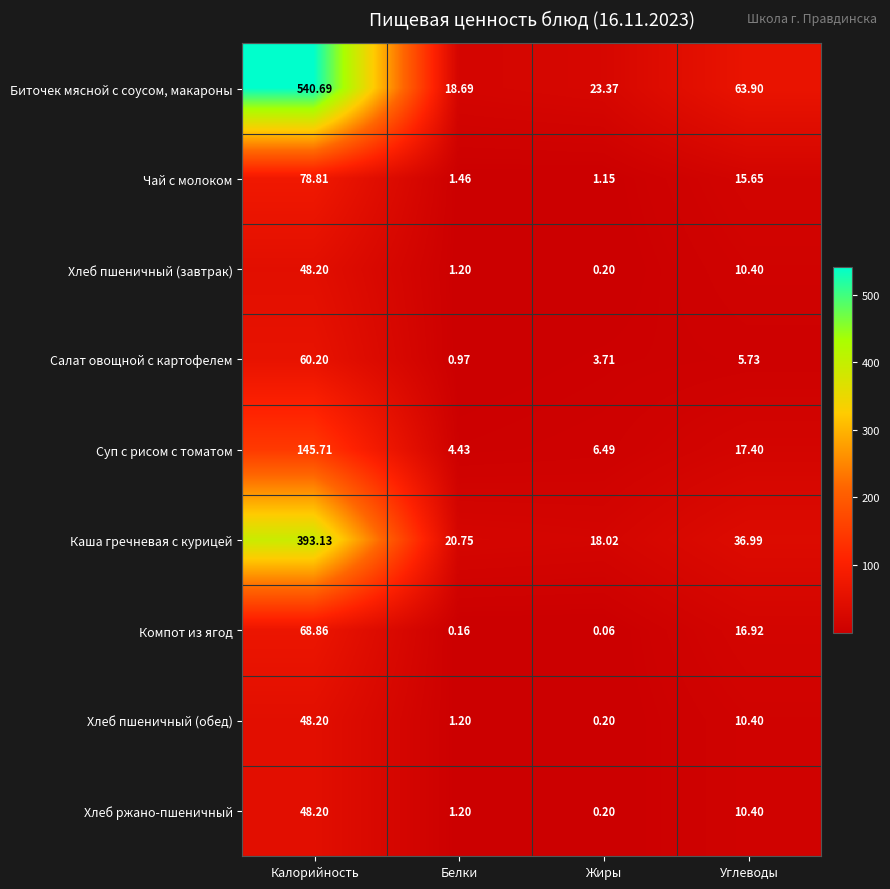

Which series has the largest range (max minus min)?

Биточек мясной с соусом, макароны